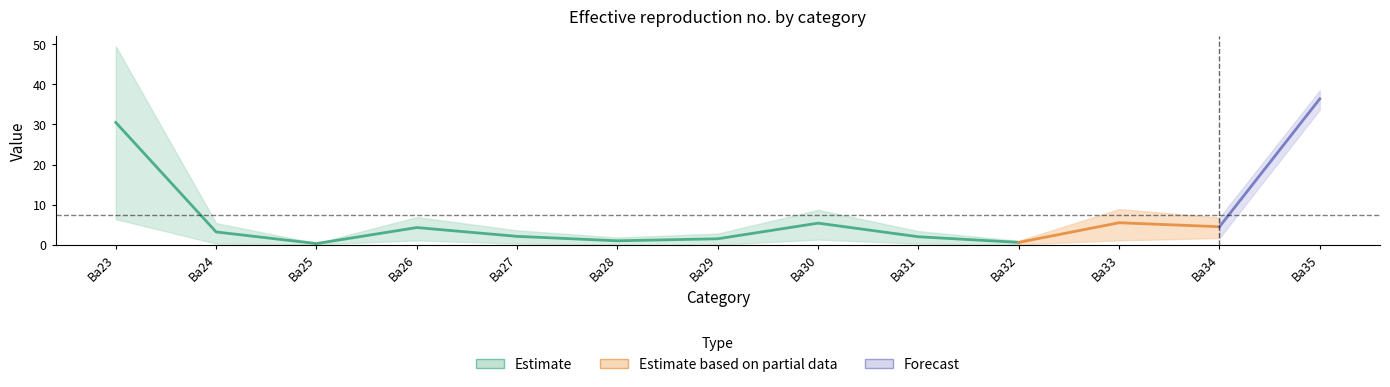

True or false: ST_lower has more than 2 interior local peaks.

False